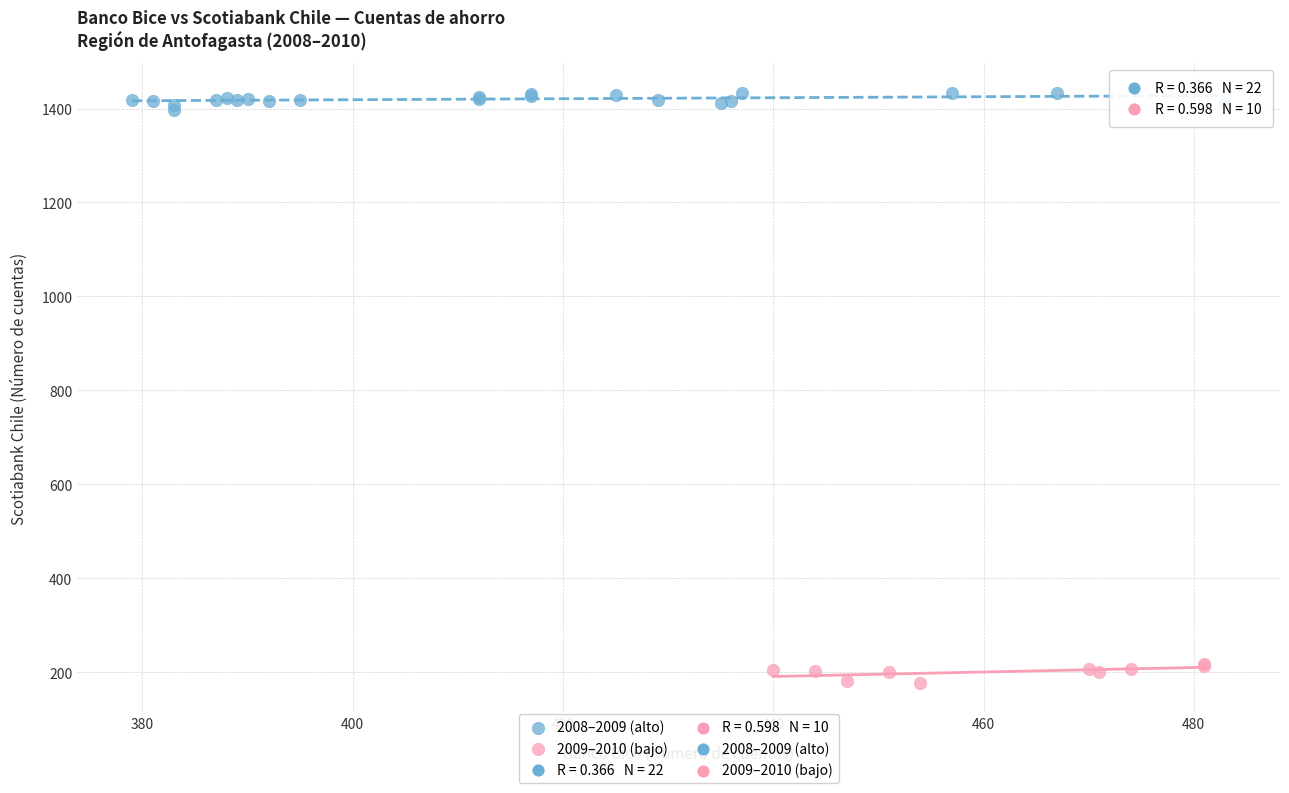

Which series reaches the minimum Y coordinate?

2009–2010 (bajo)